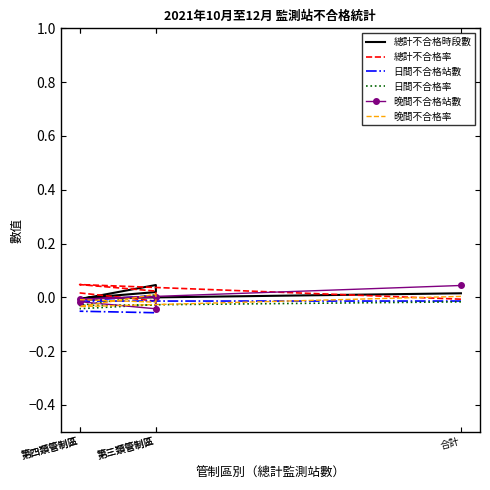

Is the value of 日間不合格率 at 第三類管制區 greater than the value of 晚間不合格站數 at 合計?

No